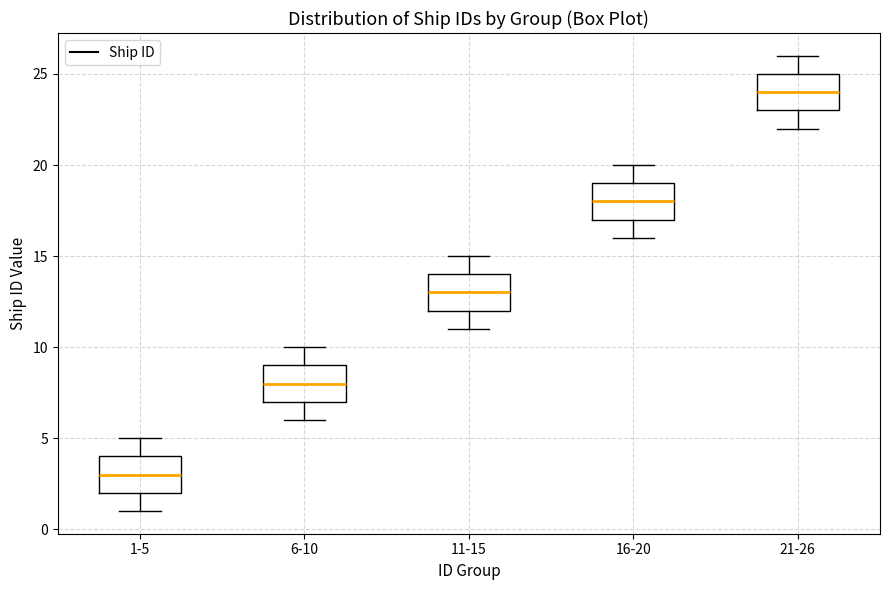

Where does the median line of the box for 16-20 sit on the y-axis? The values are not printed on the chart, so give them approximately, as read against the axis.

18